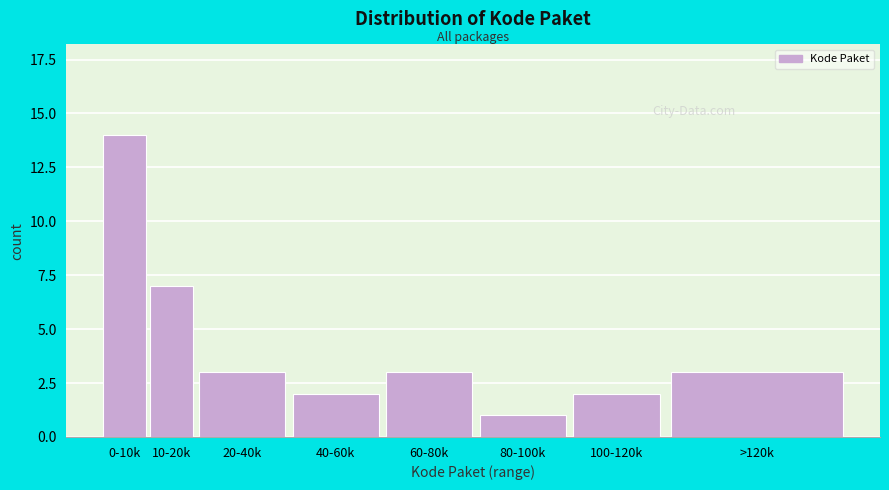

Reading left to right, list all the values displayed in this chart.

0-10k=14	10-20k=7	20-40k=3	40-60k=2	60-80k=3	80-100k=1	100-120k=2	>120k=3